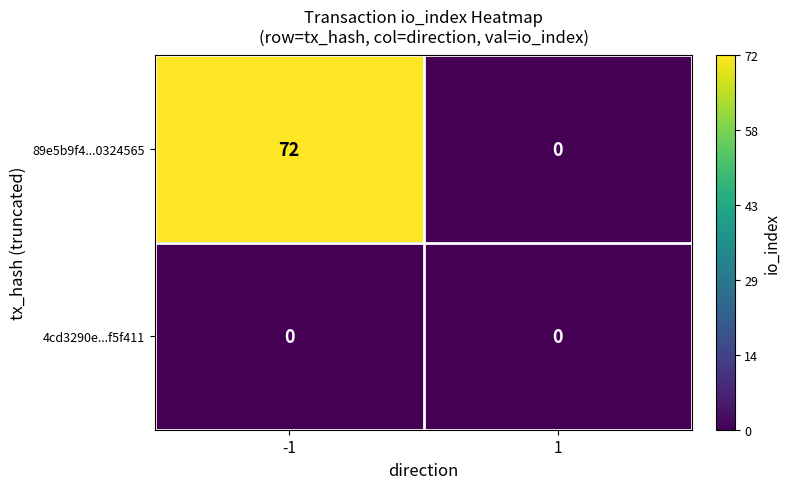

At how many categories does at least one series exceed 8?

1